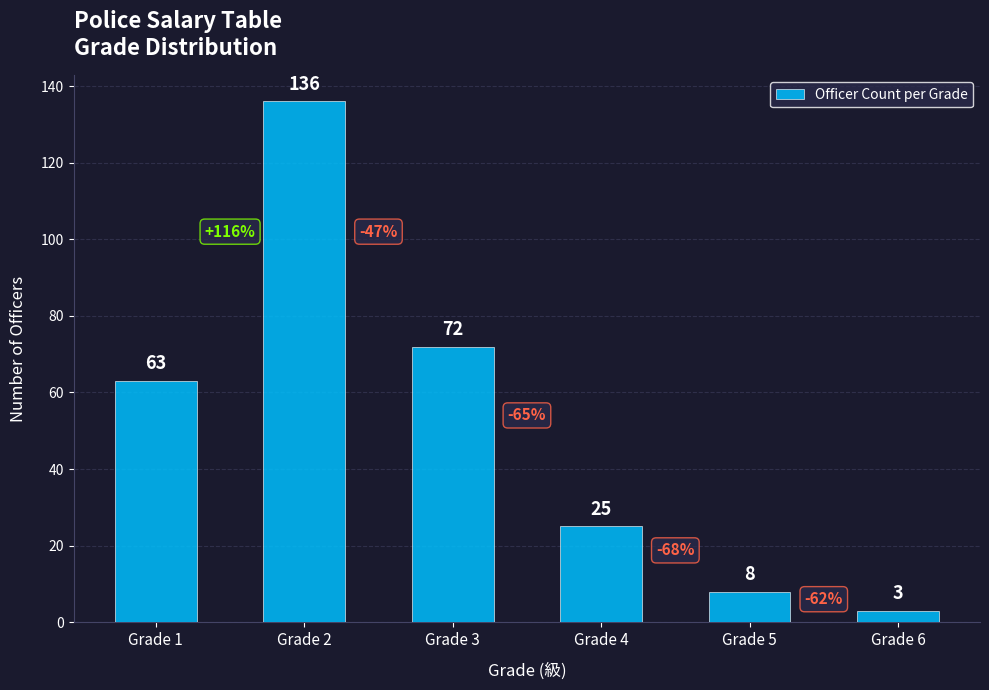

What is the sum of the values at Grade 2 and Grade 6?

139